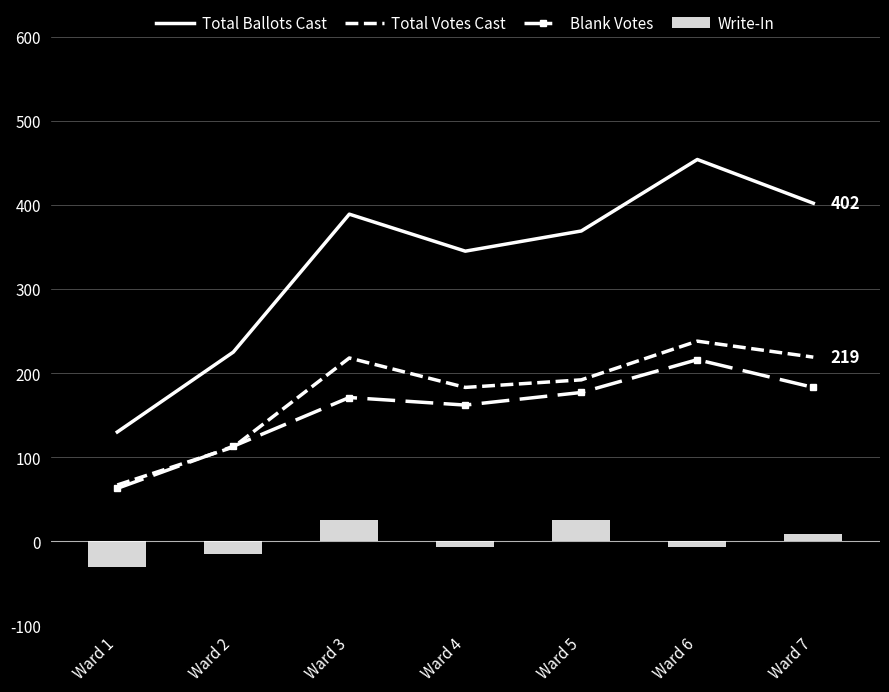

List the labels in order of Total Votes Cast value, largest first.

Ward 6, Ward 7, Ward 3, Ward 5, Ward 4, Ward 2, Ward 1